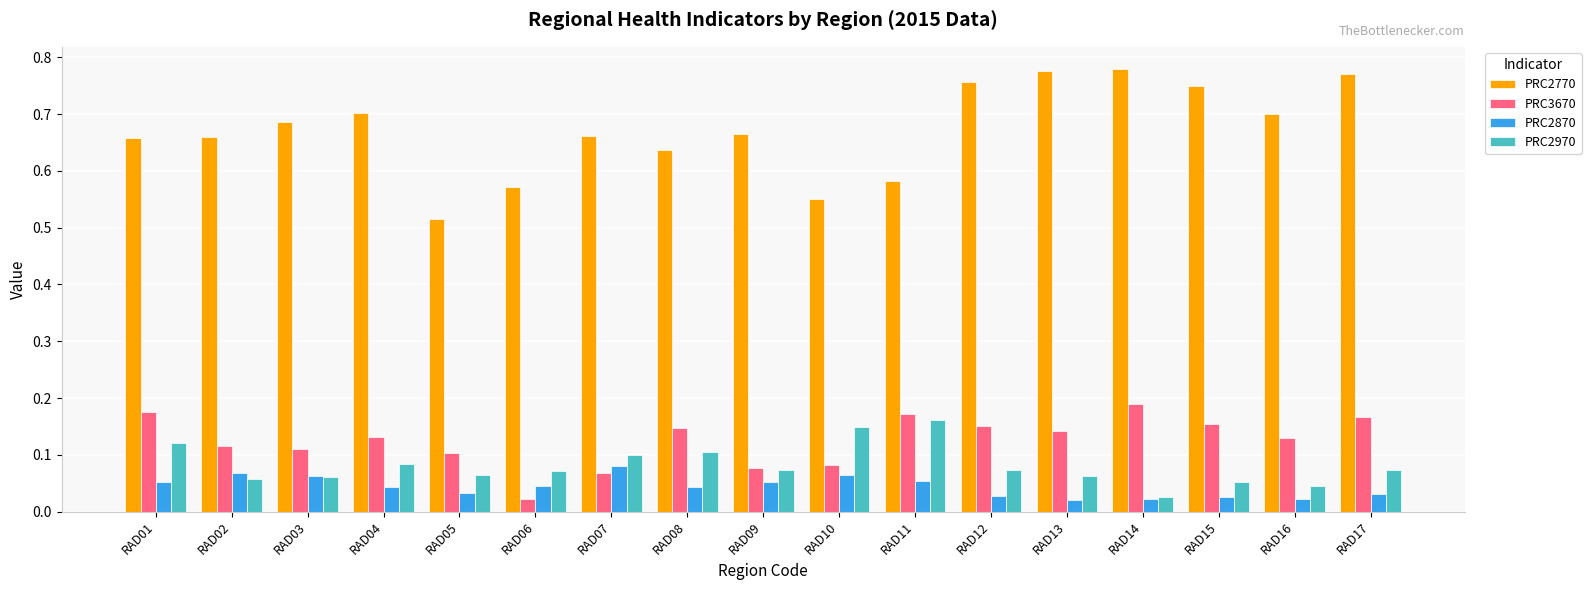

How many PRC2870 values are between 0 and 1?

17